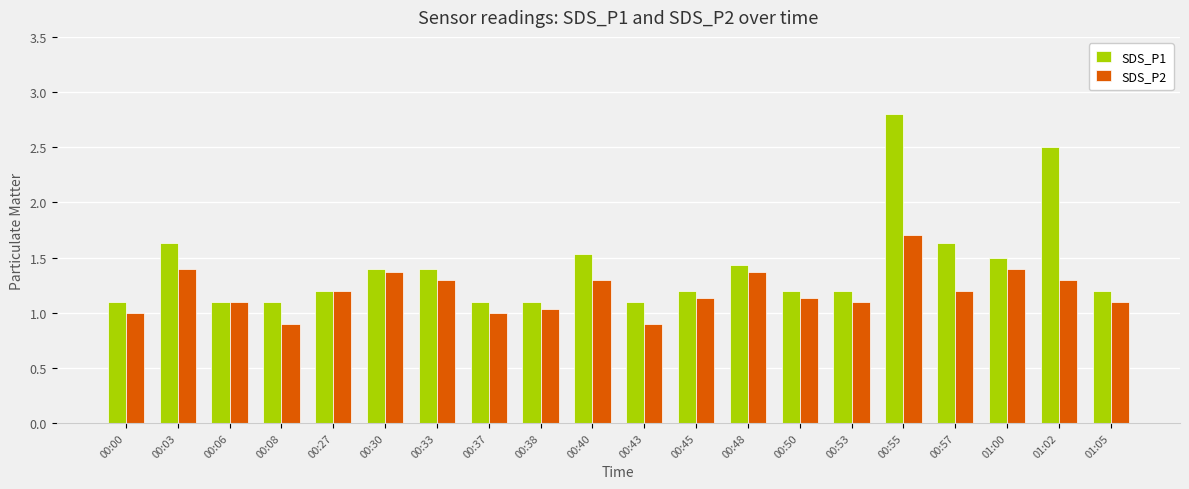

Reading right to left, what are all the values shown in this chart?

SDS_P1: 1.2	2.5	1.5	1.6	2.8	1.2	1.2	1.4	1.2	1.1	1.5	1.1	1.1	1.4	1.4	1.2	1.1	1.1	1.6	1.1
SDS_P2: 1.1	1.3	1.4	1.2	1.7	1.1	1.1	1.4	1.1	0.9	1.3	1.0	1.0	1.3	1.4	1.2	0.9	1.1	1.4	1.0